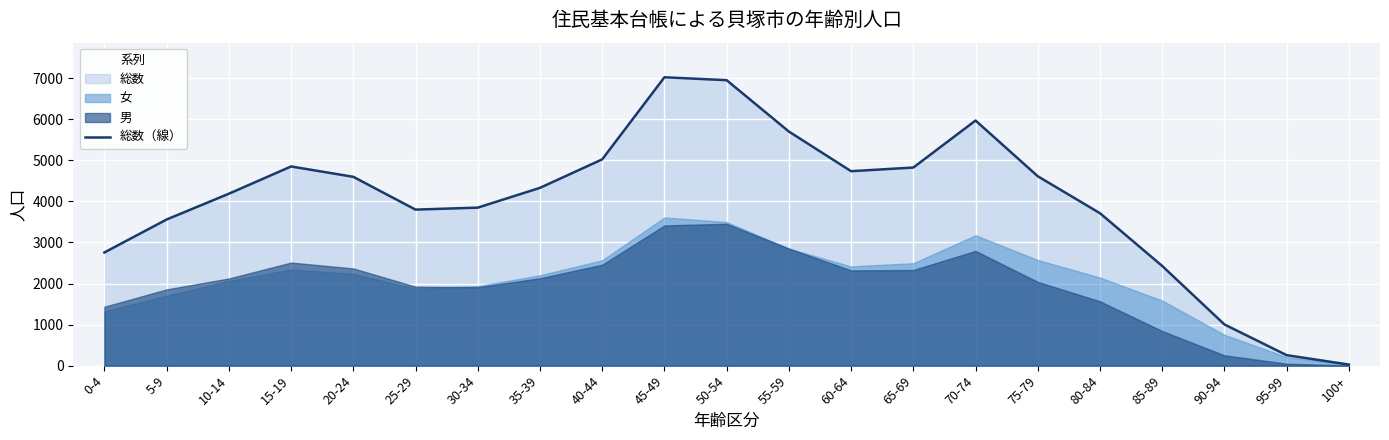

What is the difference between the maximum and minimum values?

6999